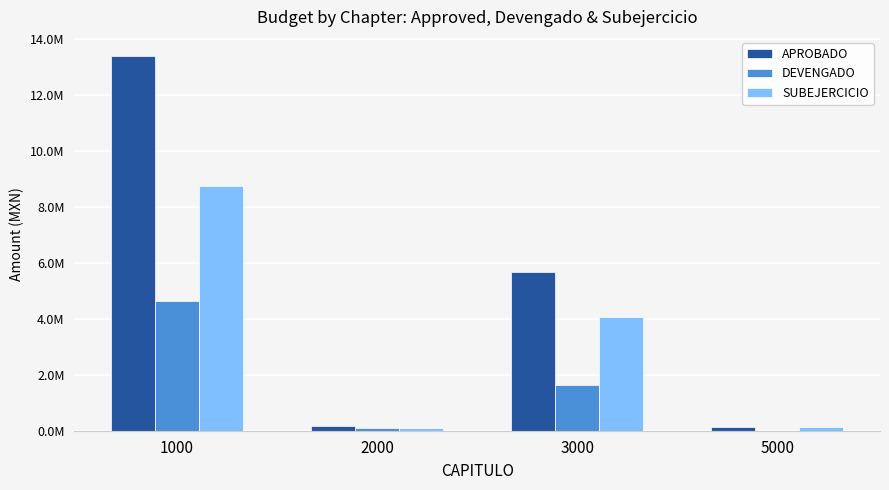

Are the bars horizontal?

No